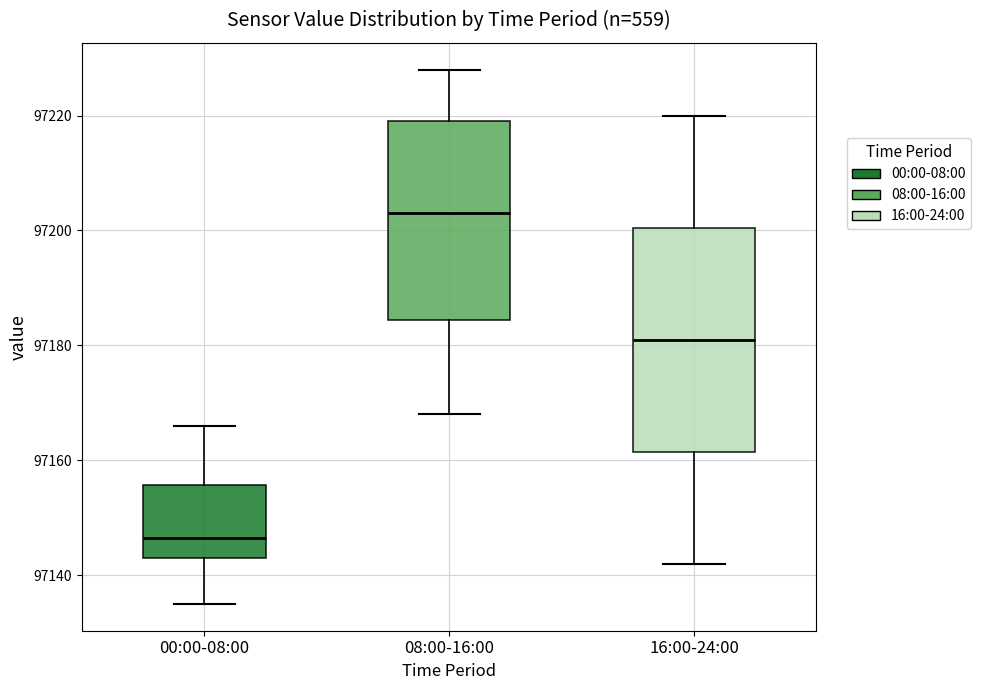

Where is the lower edge of the box for 00:00-08:00 on the y-axis? The values are not printed on the chart, so give them approximately, as read against the axis.

97144